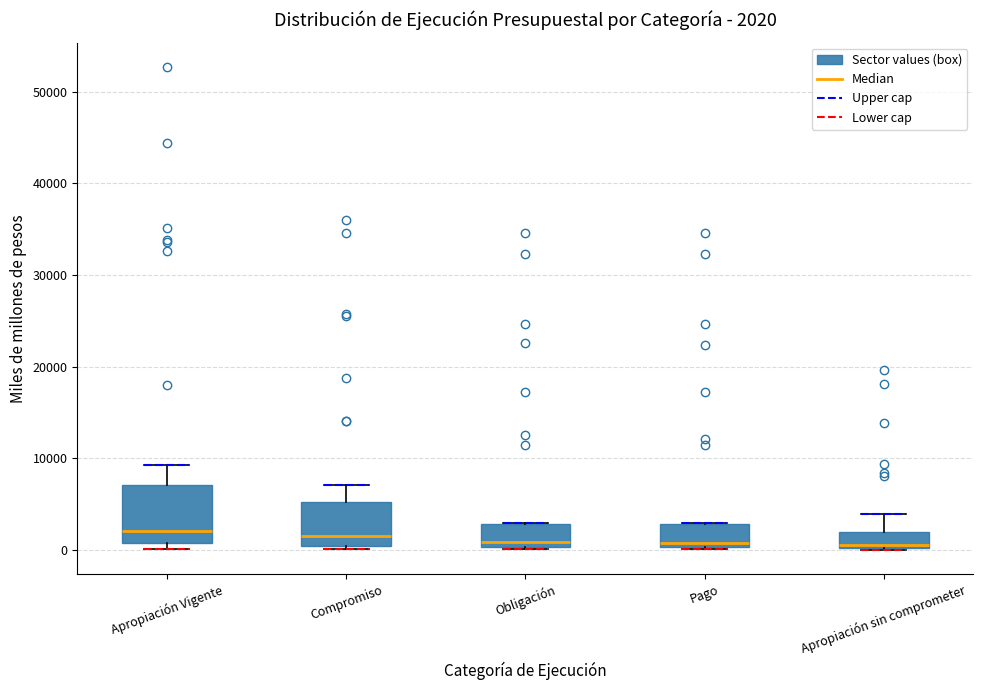

Which box is the tallest, from its lower edge to its upper edge?

Apropiación Vigente